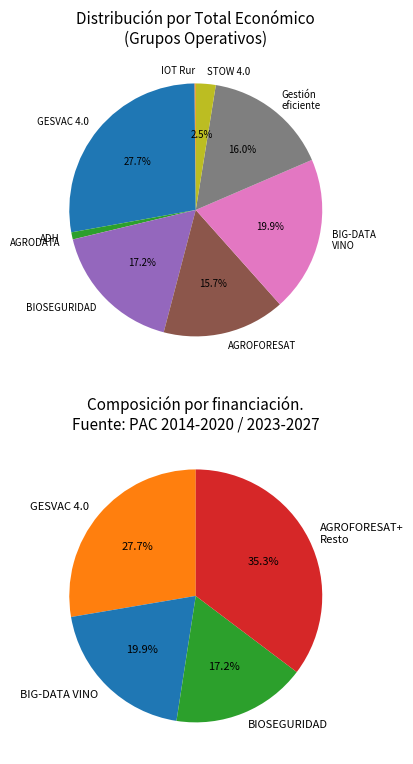

Which slice is the largest?

GESVAC 4.0